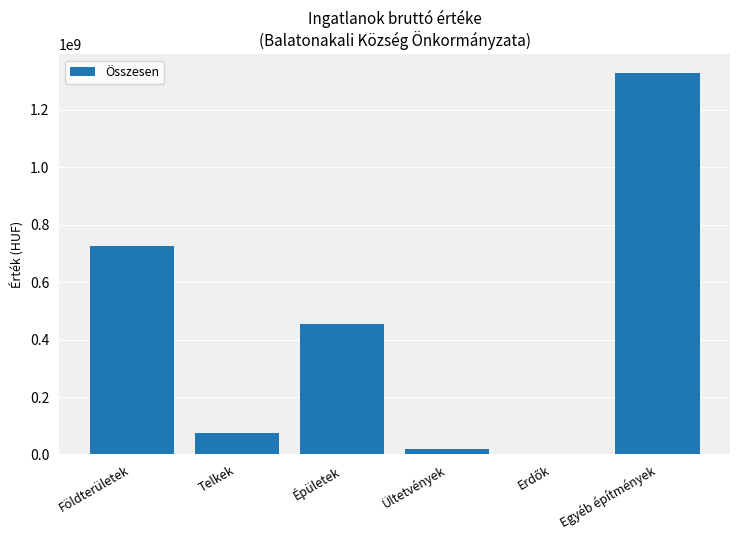

Is it true that the value at Épületek is 455683255?

True